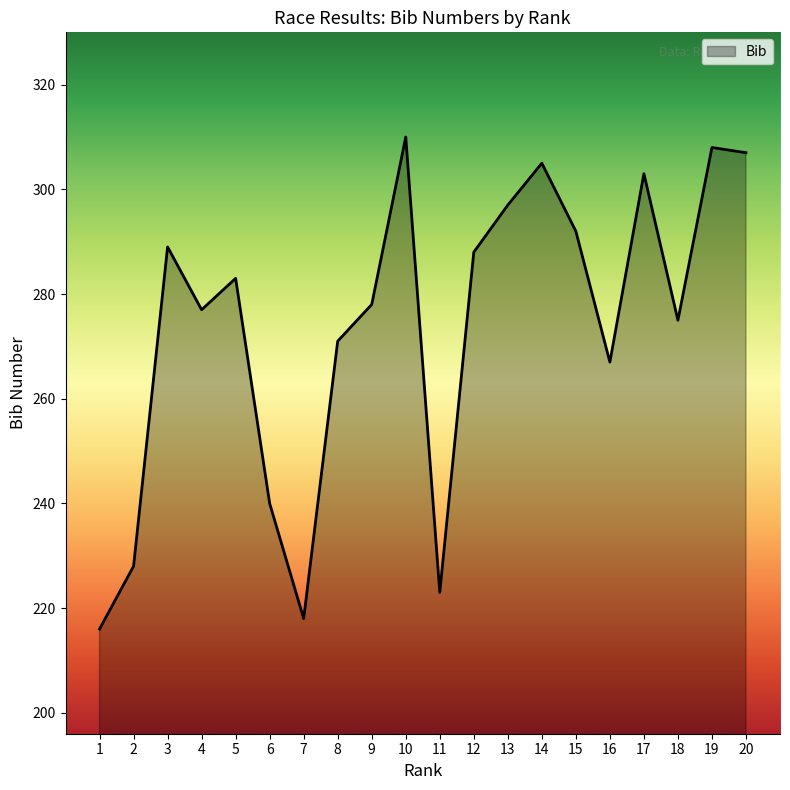

How many lines are shown in the chart?

1